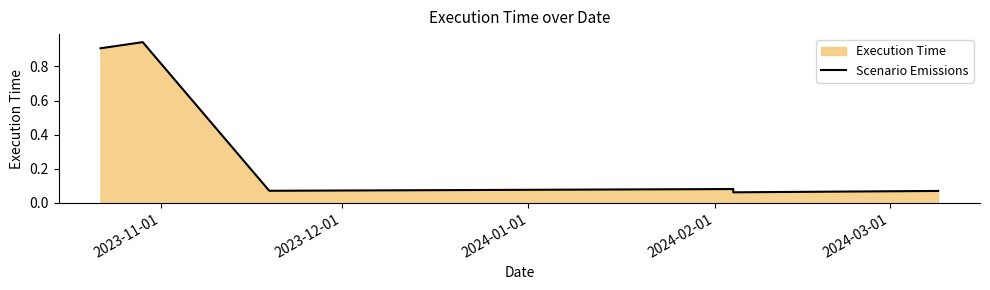

What is the average value?

0.4